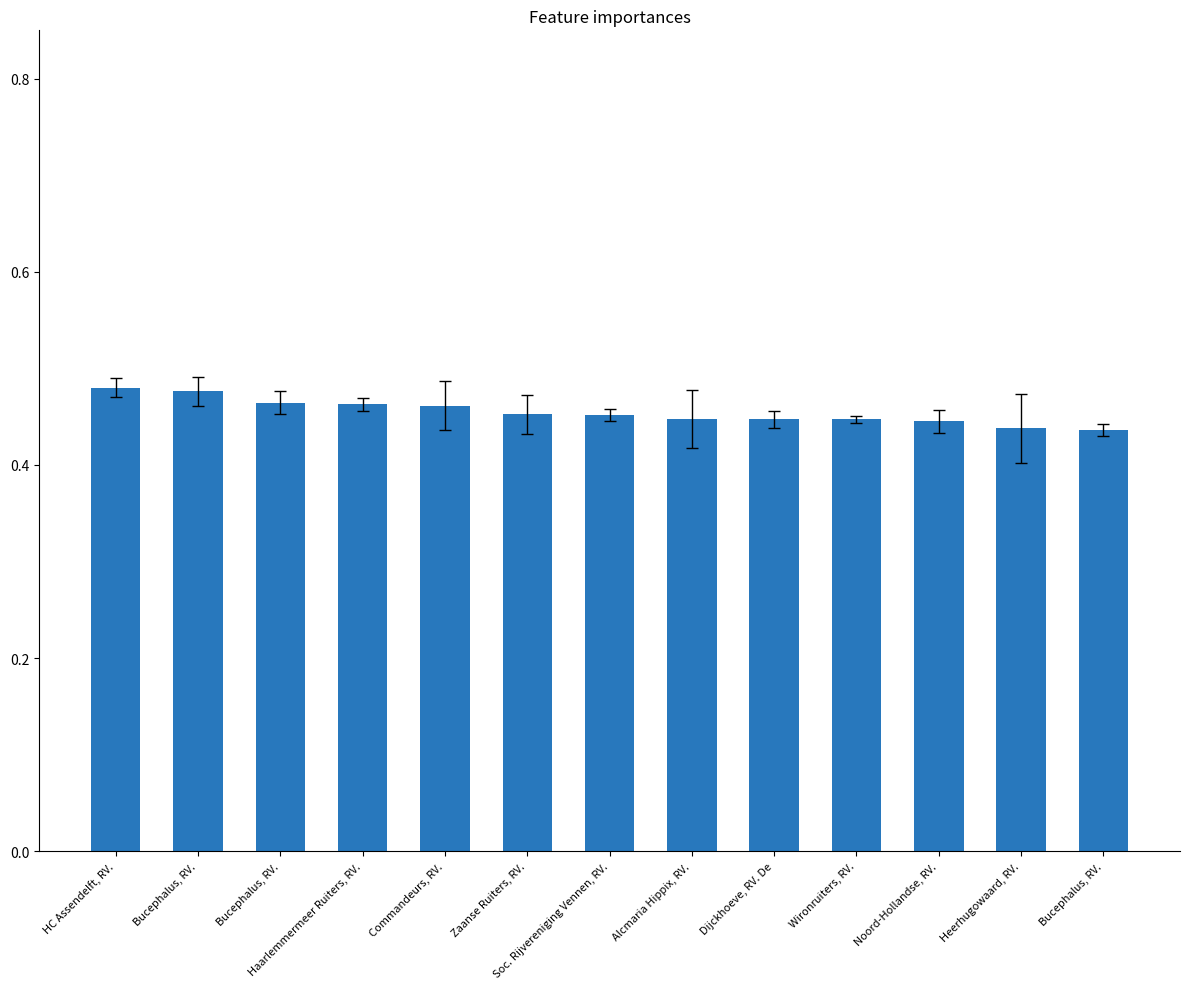

What is the smallest value displayed?

0.4